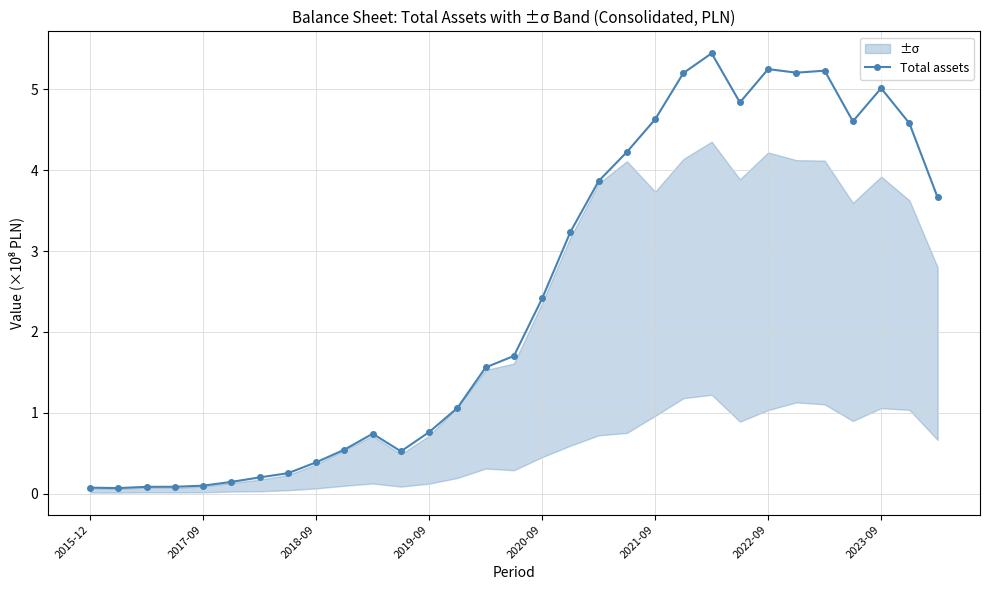

Reading left to right, transcribe all the data shown in this chart.

0.1	0.1	0.1	0.1	0.1	0.1	0.2	0.3	0.4	0.5	0.7	0.5	0.8	1.1	1.6	1.7	2.4	3.2	3.9	4.2	4.6	5.2	5.4	4.8	5.3	5.2	5.2	4.6	5.0	4.6	3.7